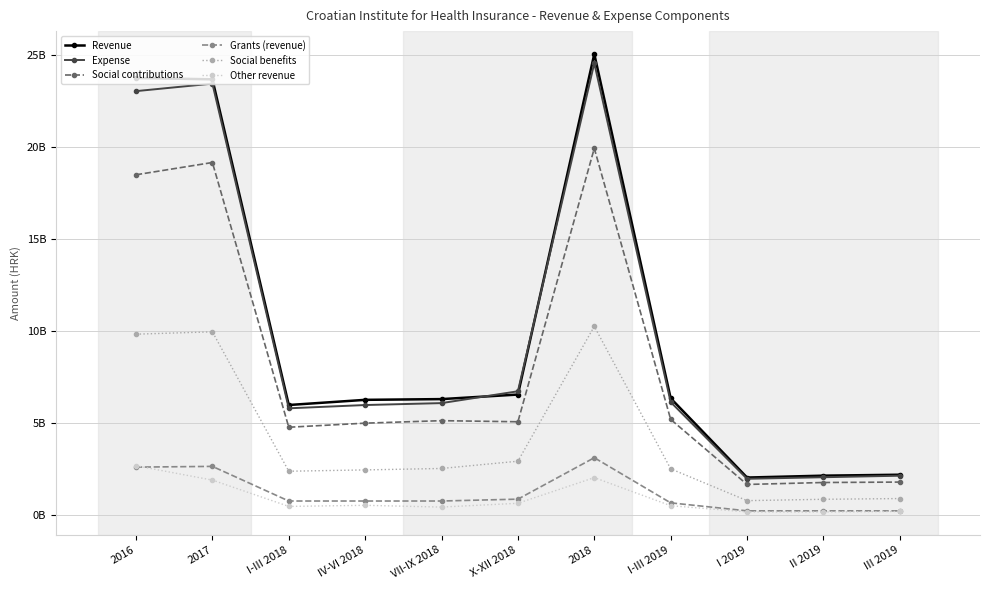

Does the chart have visible grid lines?

Yes